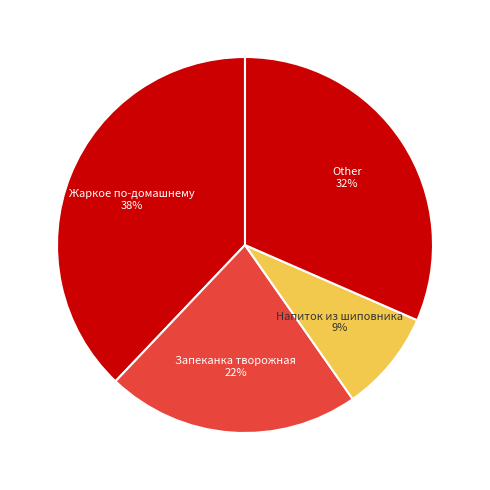

What is the largest slice in the pie chart?

Жаркое по-домашнему